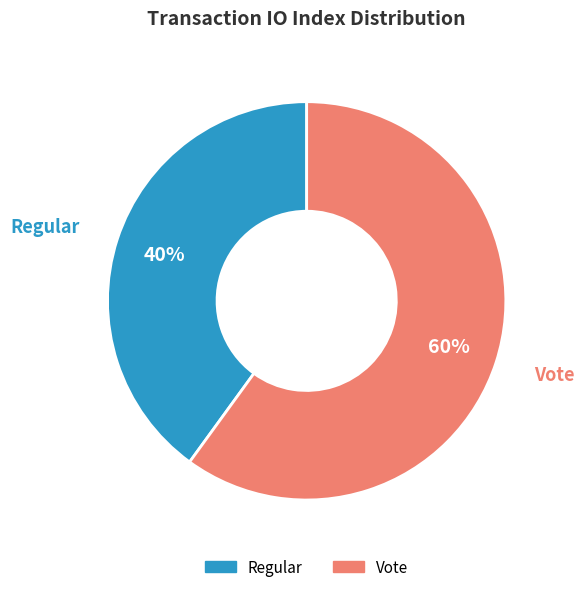

Which slice is the smallest?

Regular